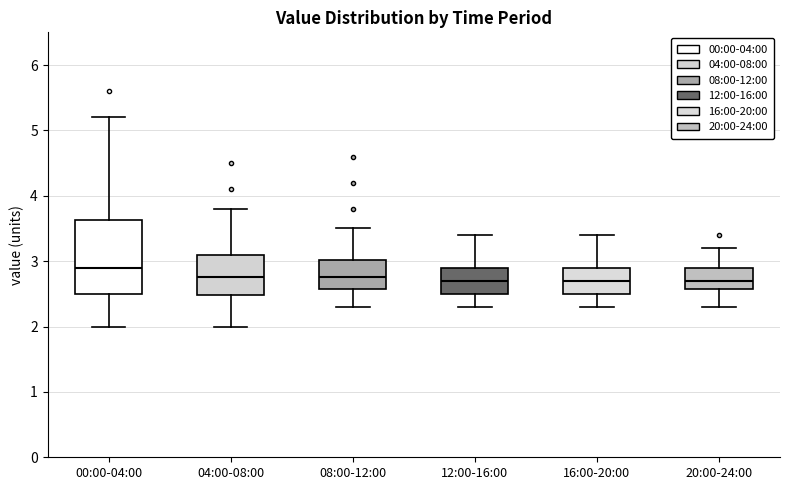

Comparing the boxes themselves (not the whiskers), which one is the tallest?

00:00-04:00